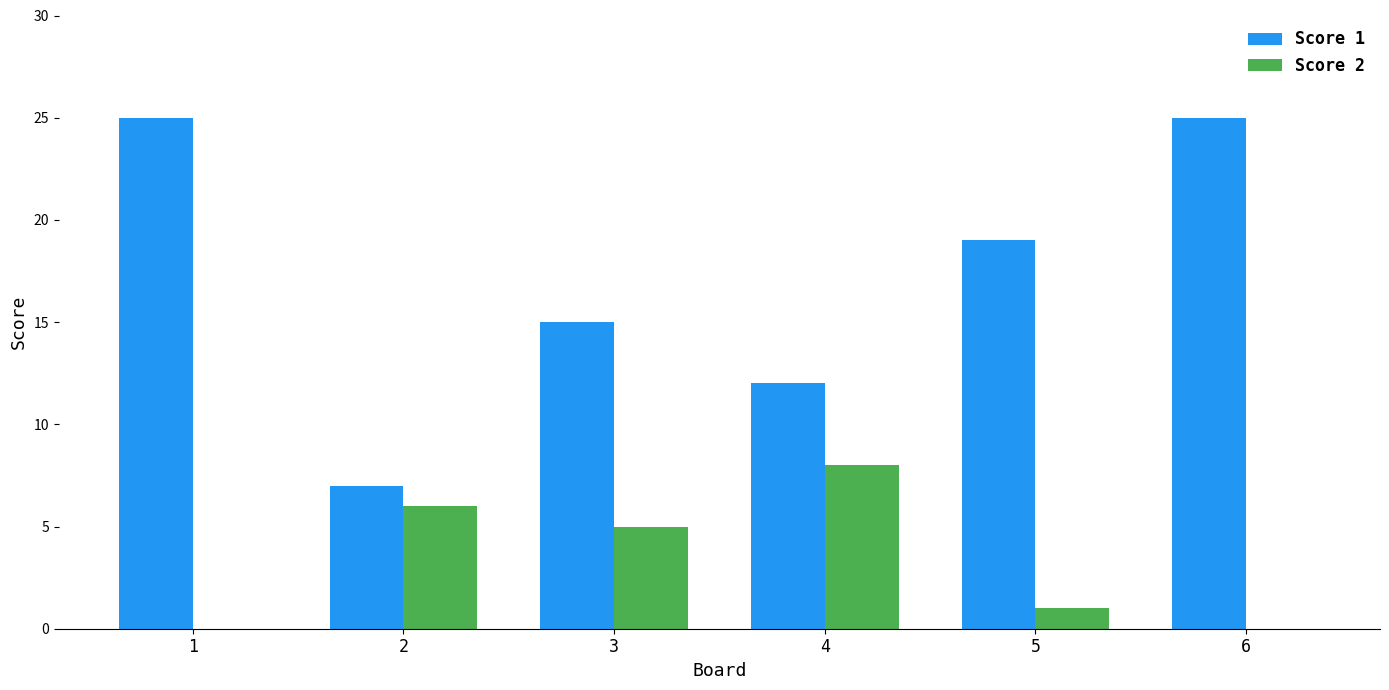

Is the value of Score 2 at 6 greater than the value of Score 1 at 2?

No